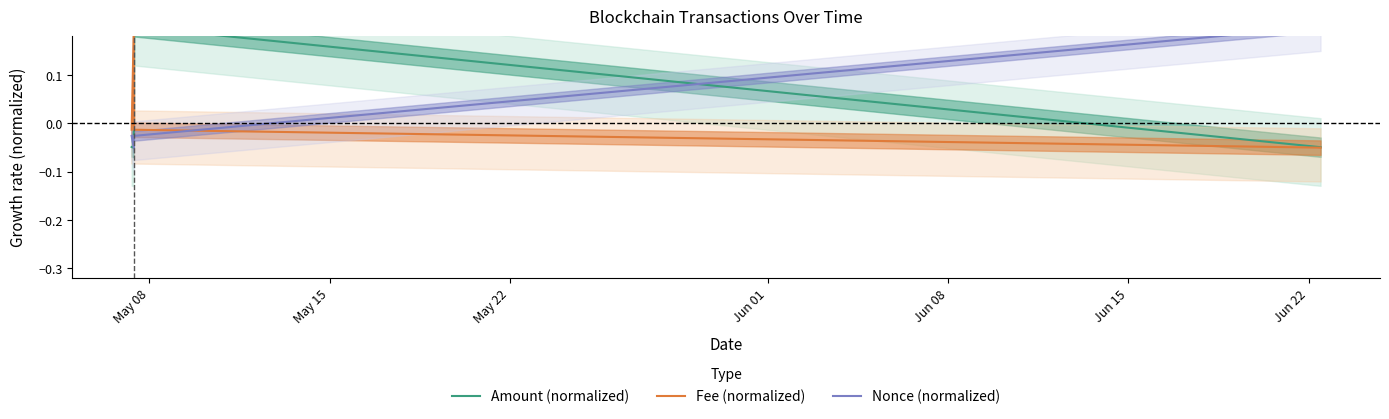

Rank the series at Jun 01 from lowest to highest value.

Fee (normalized), Amount (normalized), Nonce (normalized)